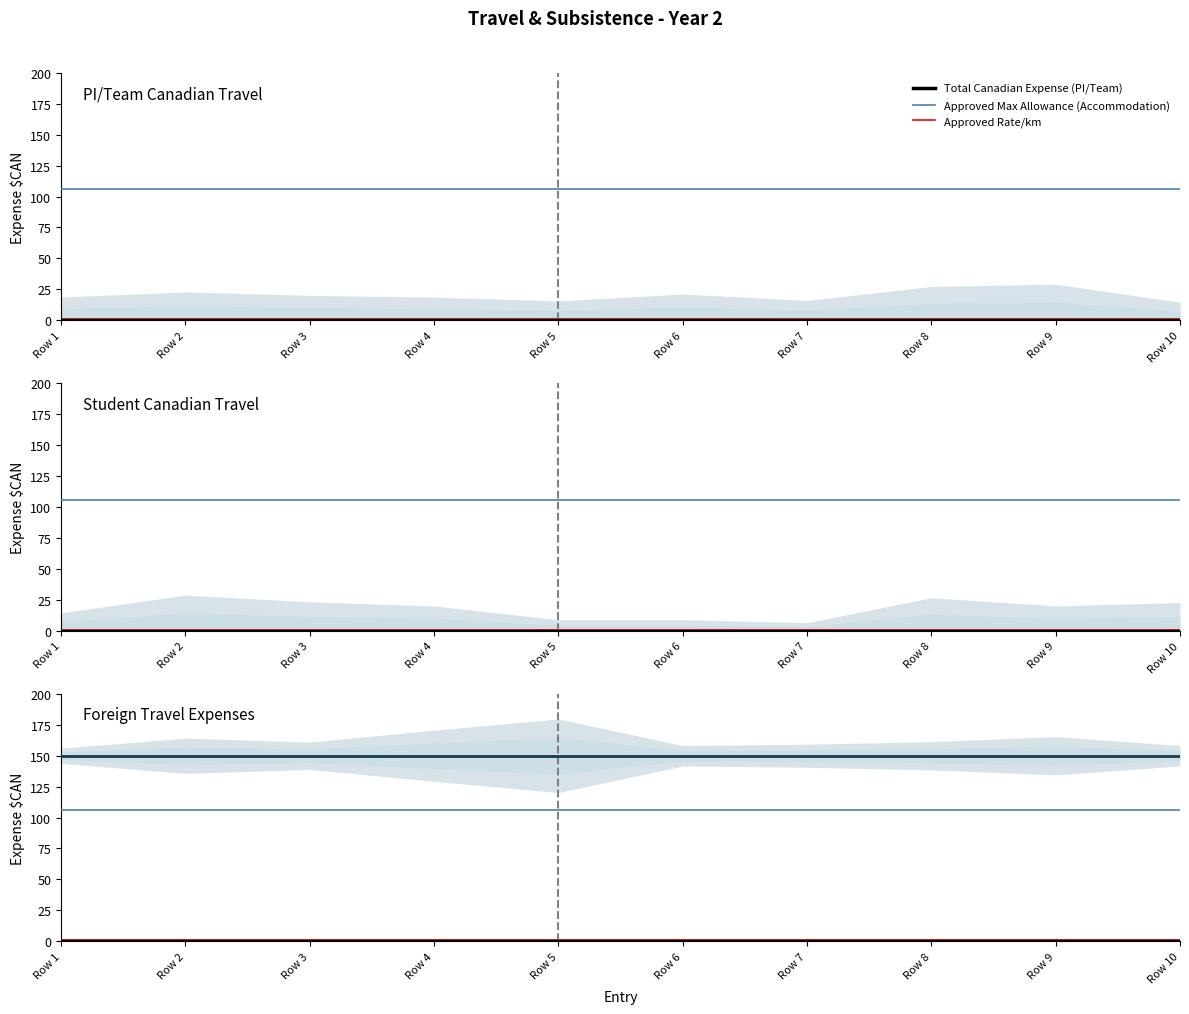

At how many categories does at least one series exceed 15?

10